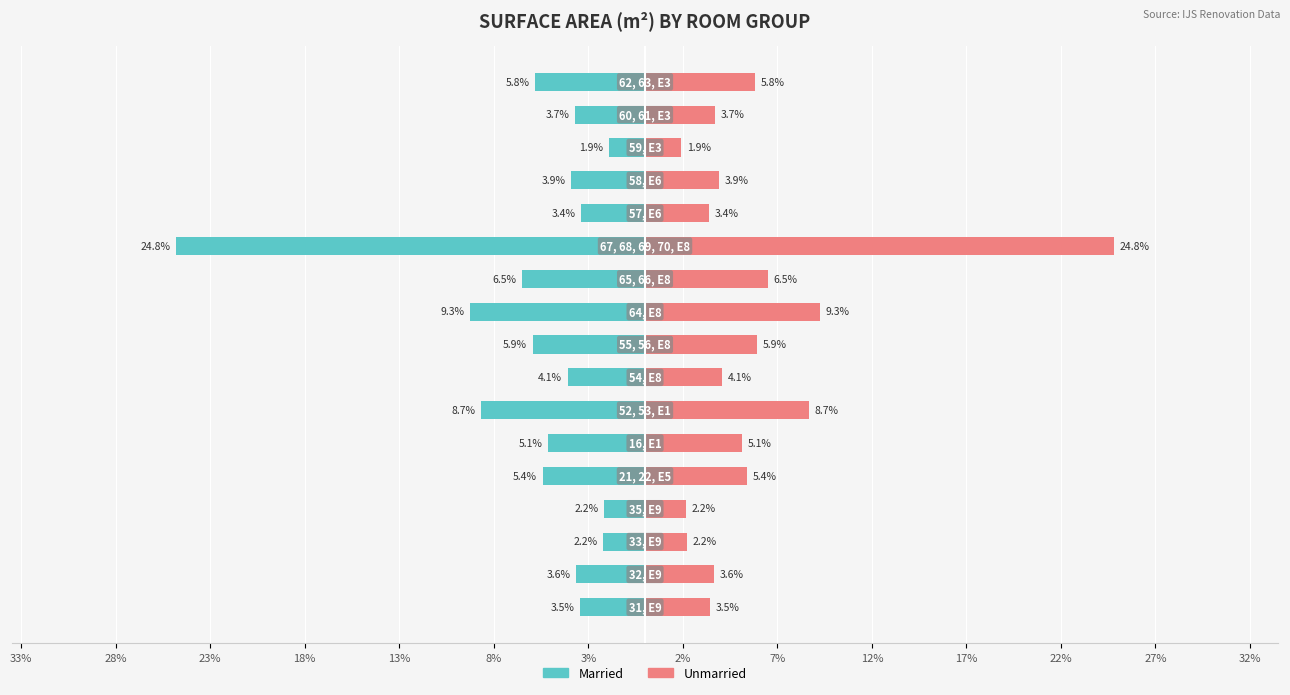

True or false: Married has a value of -5.1 at 8%.

True